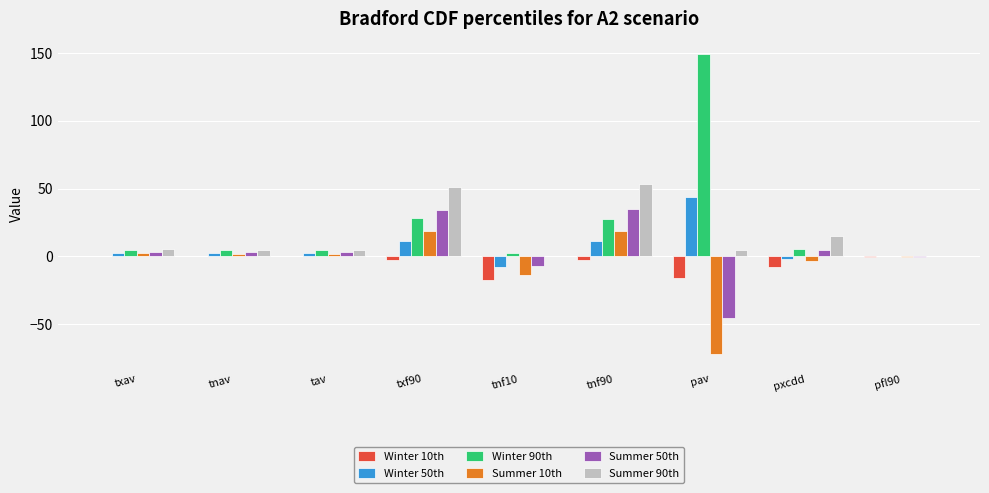

Does the chart contain stacked bars?

No